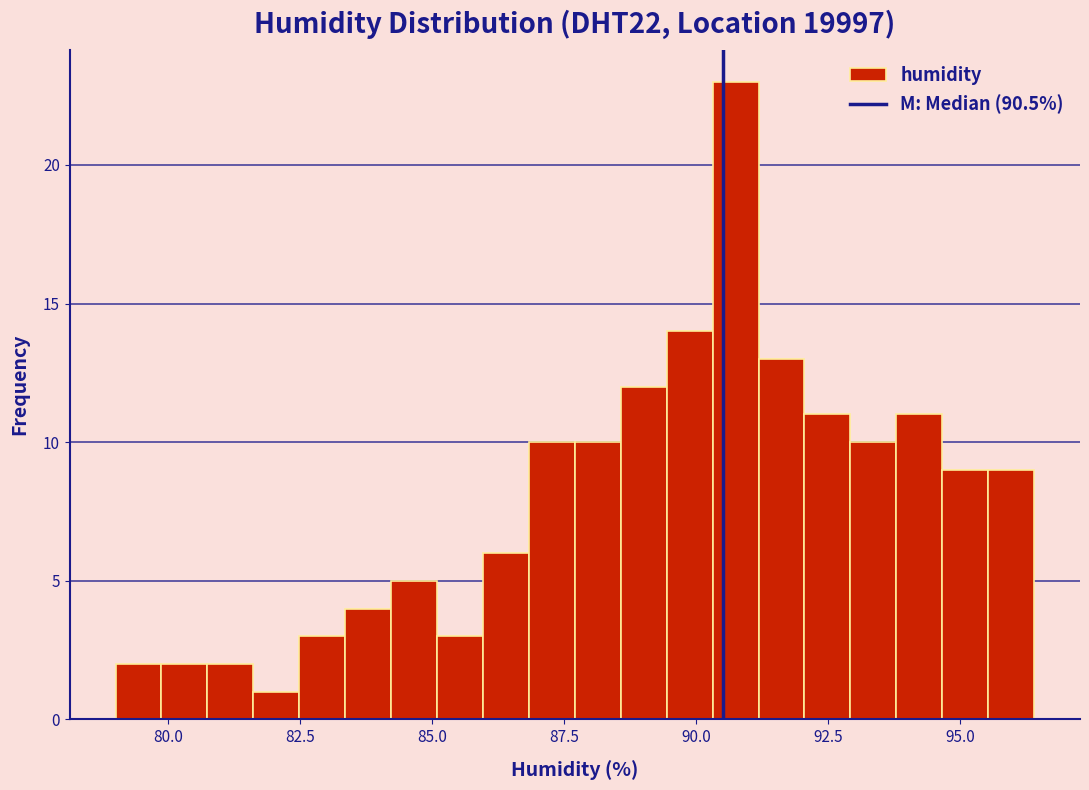

Around what value on the x-axis is the tallest bar? Give the approximate position of its centre, as read against the axis.

90.5